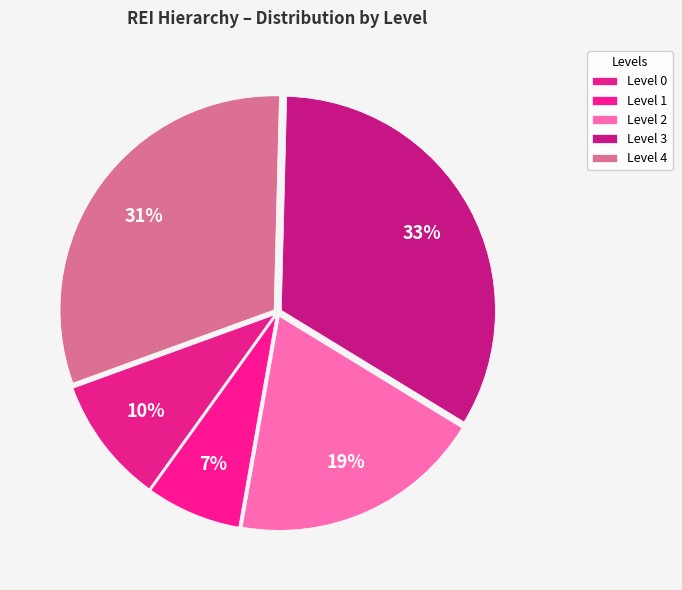

What percentage is the Level 2 slice, to the nearest percent?

19%